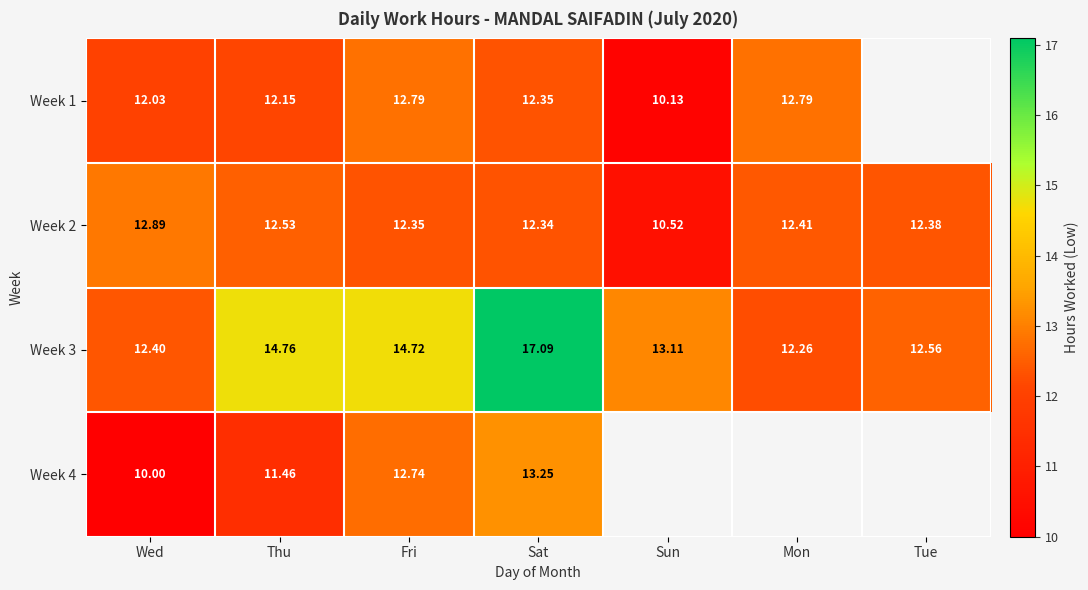

At how many categories does at least one series exceed 16?

1